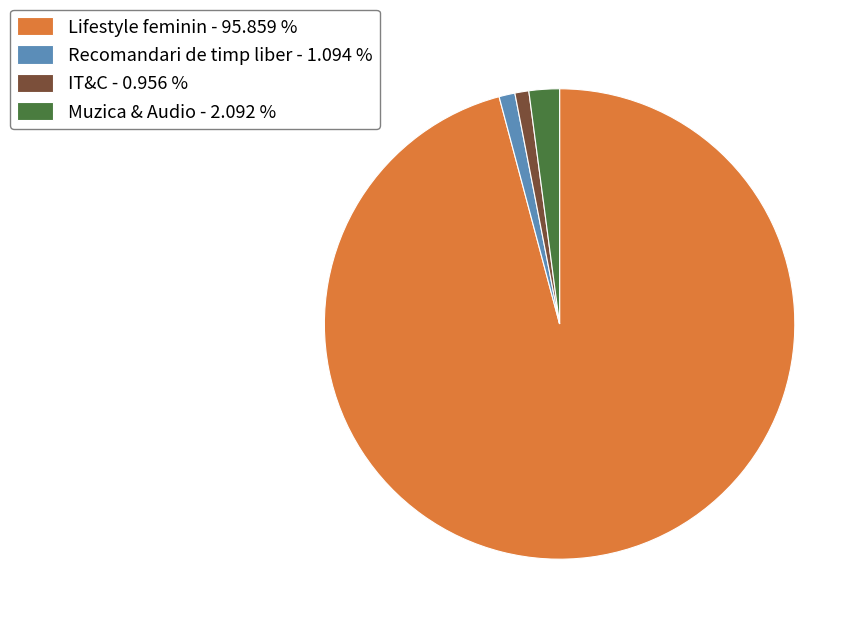

Is Lifestyle feminin - 95.859 % the majority of the pie?

Yes